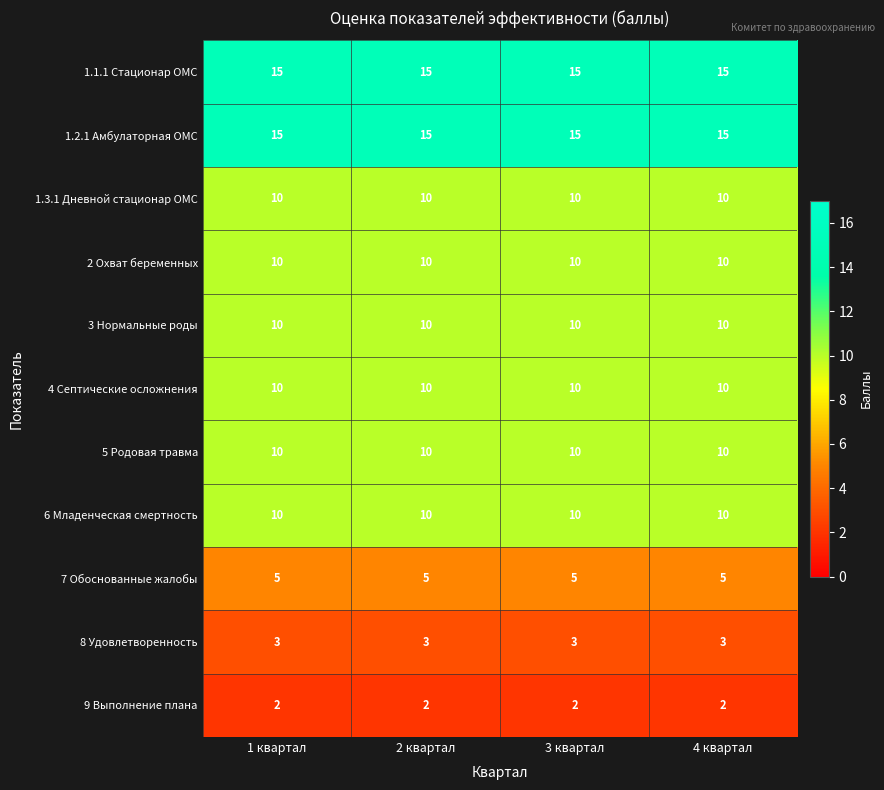

What is the total value across all series at 1 квартал?

100